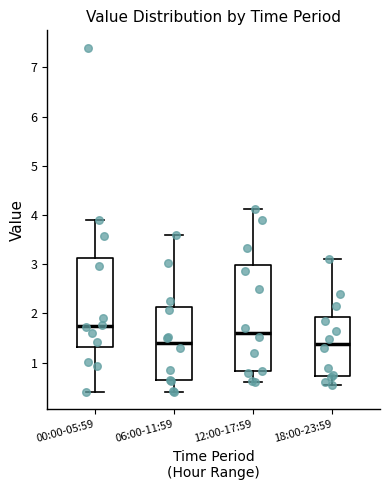

Reading left to right, transcribe this box plot: for each box, give where its median line is, the range the box spans, and where its two whiskers end, as read against the y-axis. The values are not printed on the chart, so give them approximately, as read against the axis.

00:00-05:59: median 1.8, box 1.3 to 3.1, whiskers 0.4 to 3.9
06:00-11:59: median 1.4, box 0.6 to 2.1, whiskers 0.4 to 3.6
12:00-17:59: median 1.6, box 0.8 to 3.0, whiskers 0.6 to 4.1
18:00-23:59: median 1.4, box 0.7 to 1.9, whiskers 0.6 to 3.1